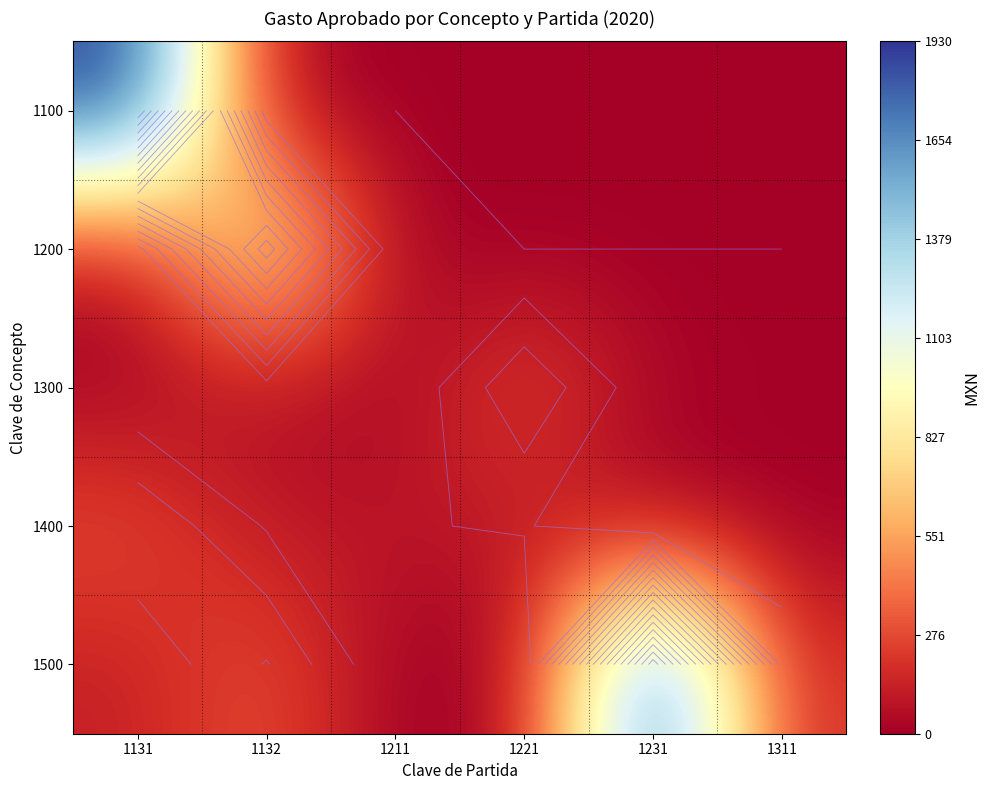

Is it true that 1100 equals 824.0 at 1211?

False